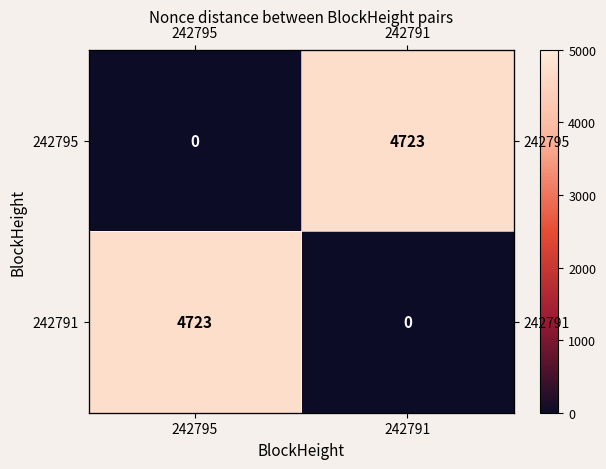

What is the average value of the 242795 series?

2362